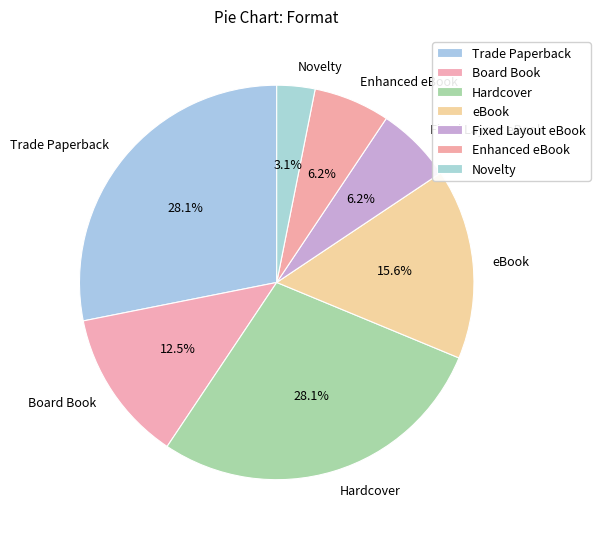

Combined, what portion of the pie is Fixed Layout eBook and Hardcover?

34.4%